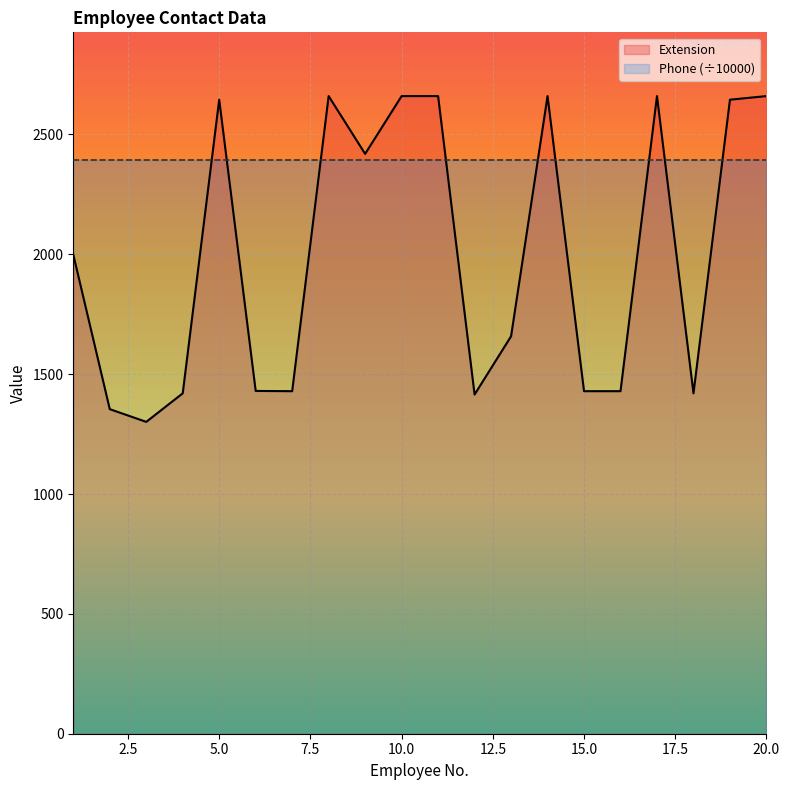

What is the value of the 13th point from the left?

1658